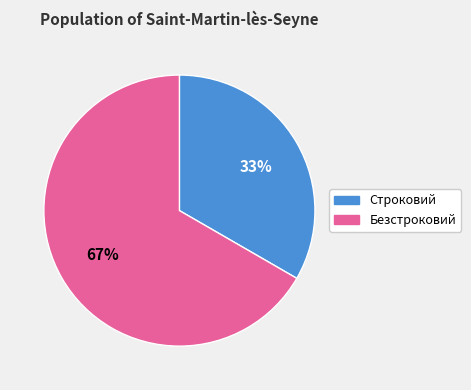

Which category has the smallest portion of the pie?

Строковий